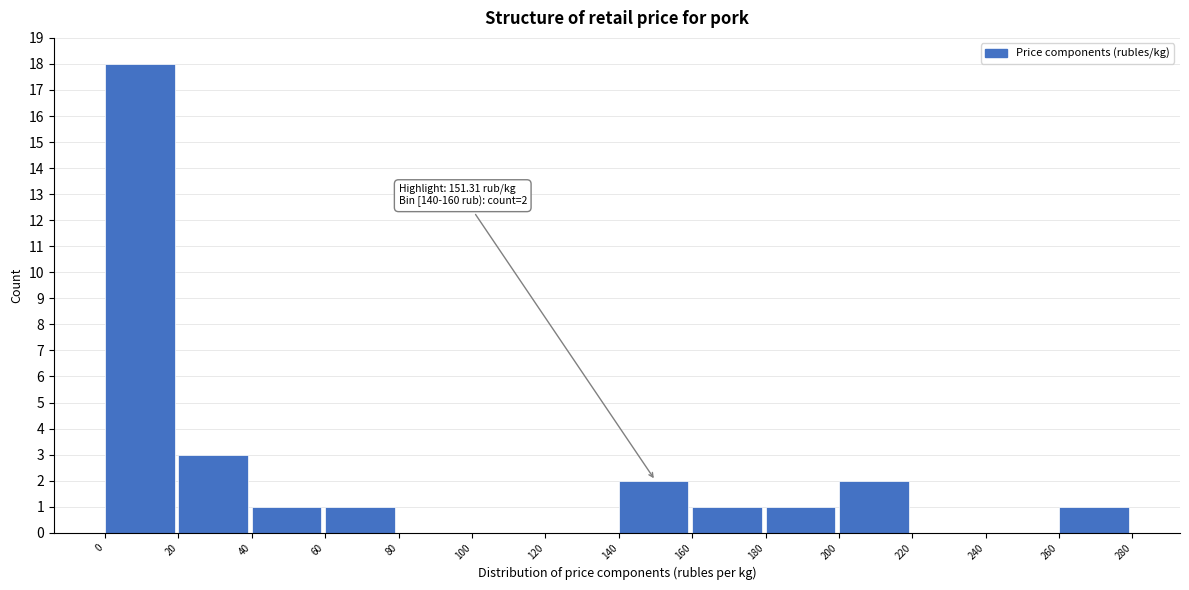

Which range on the x-axis has the tallest bar?

0 to 20